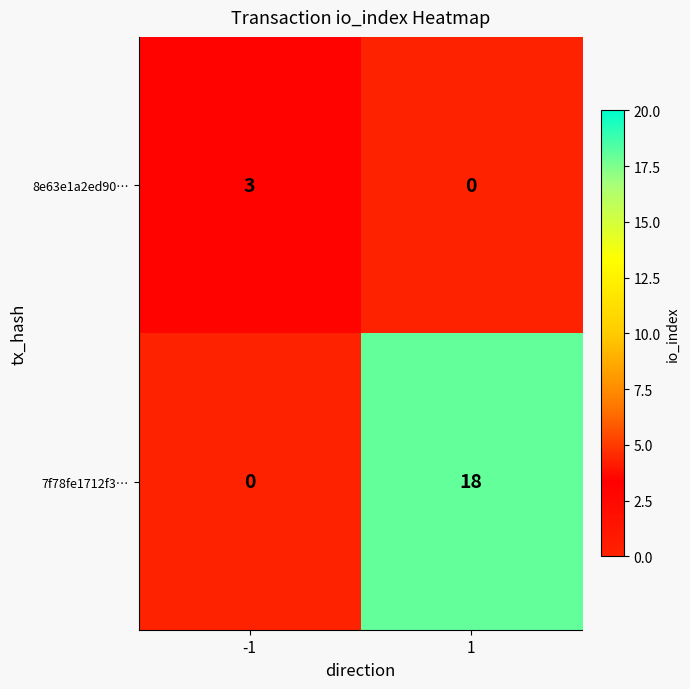

What is the sum of all 7f78fe1712f3… values?

18